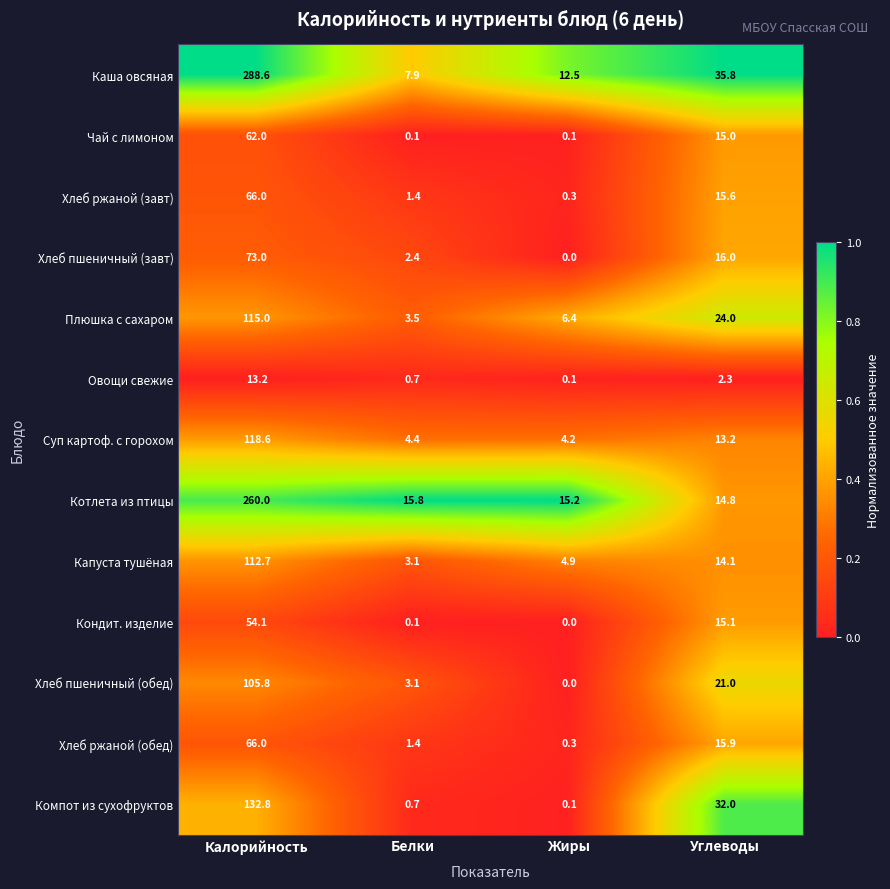

Where is Хлеб ржаной (обед) nearest to the value 33?

Углеводы